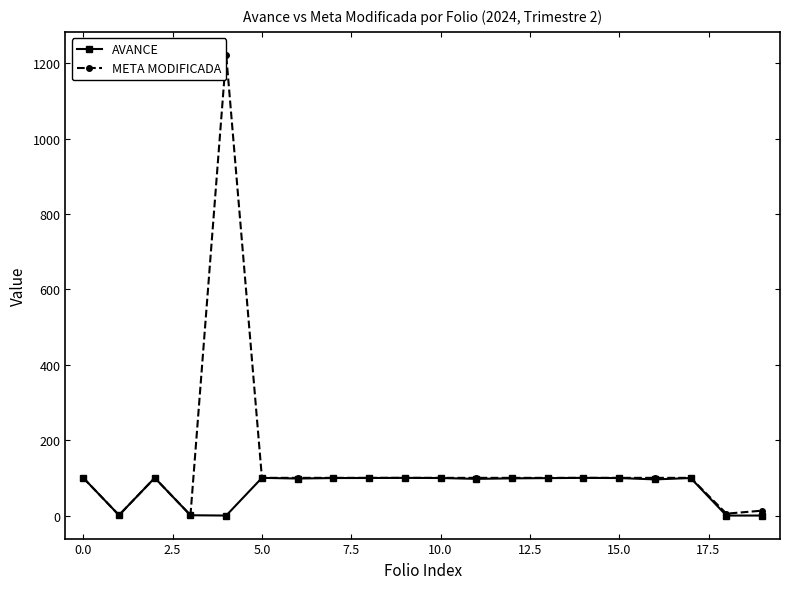

What is the maximum value shown in the chart?

1222.0